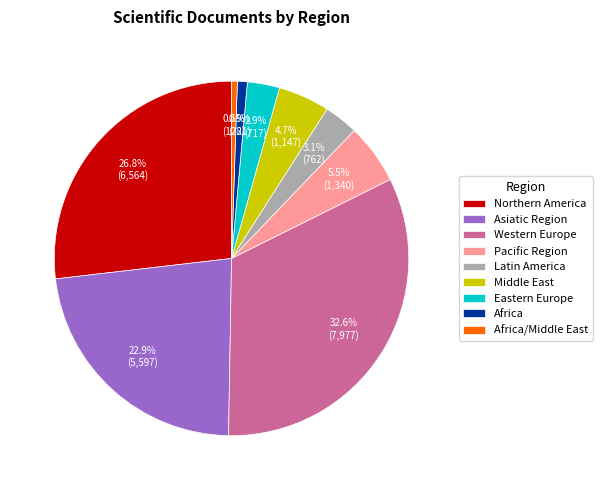

What is the ratio of the value at Eastern Europe to the value at Latin America?

0.9